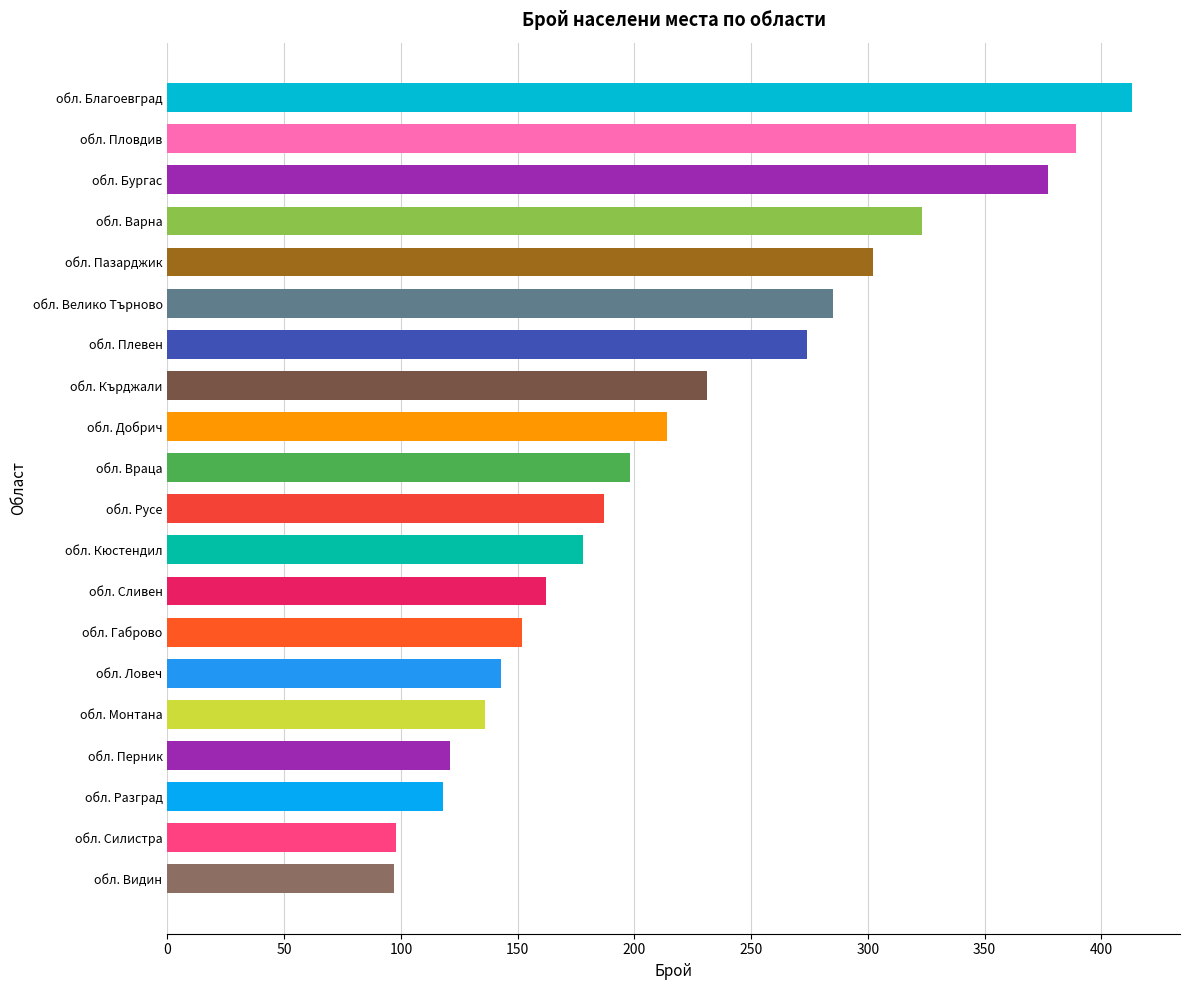

What is the change in value from обл. Добрич to обл. Силистра?

-116